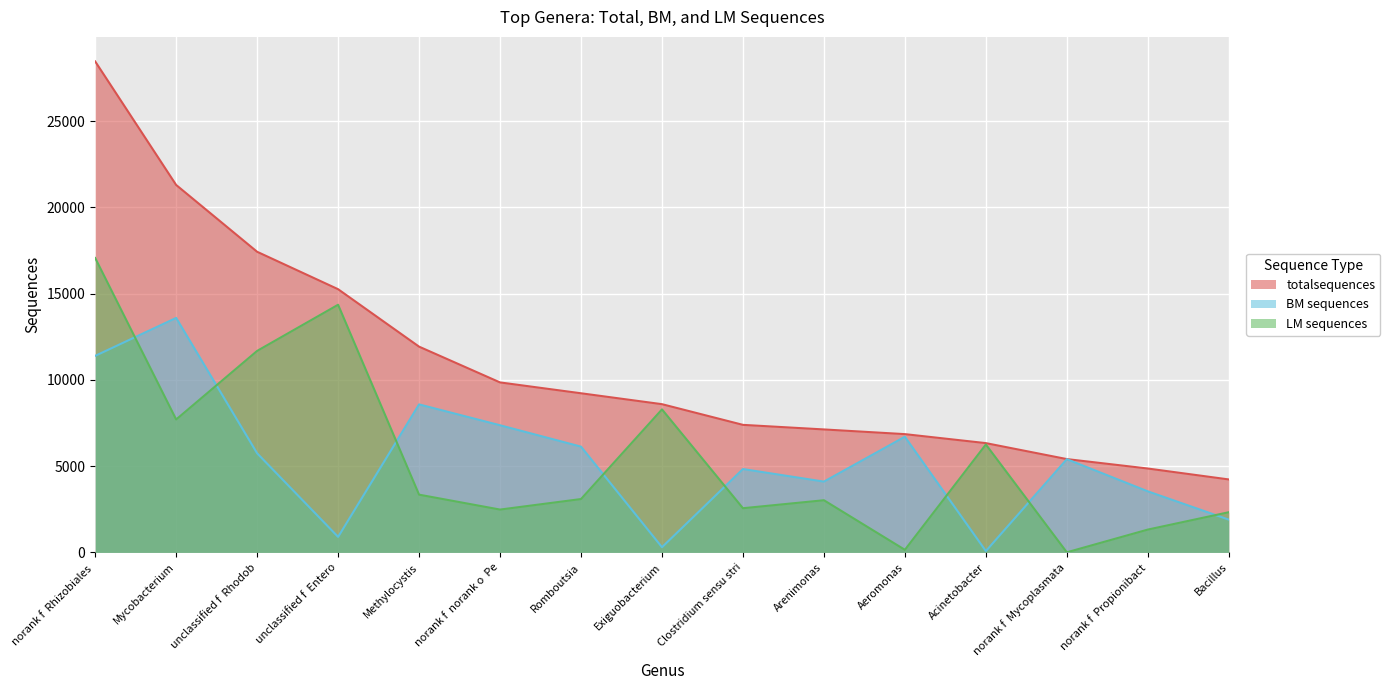

True or false: totalsequences has more than 2 interior local peaks.

False